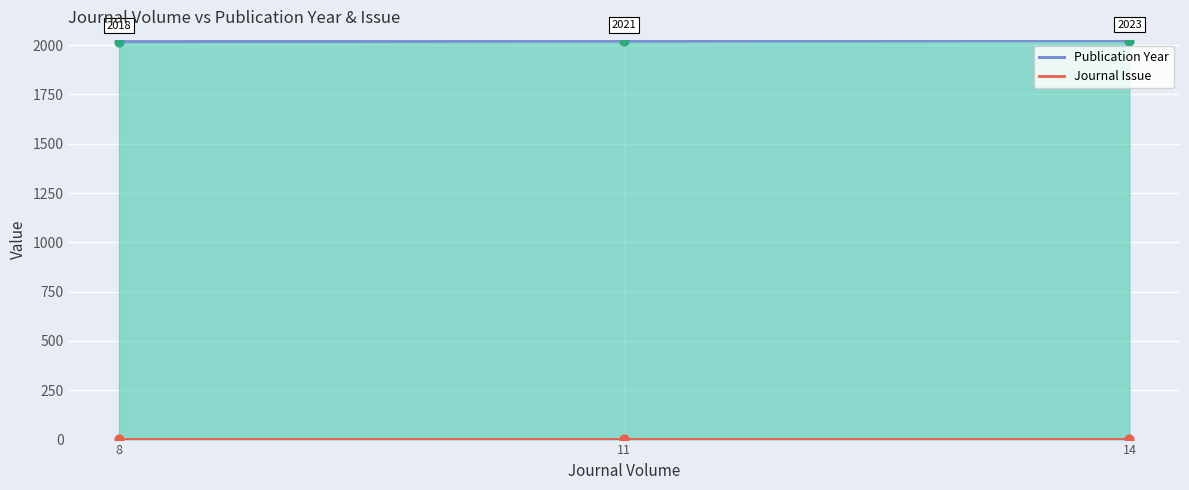

What are all the series names shown in the legend?

Publication Year, Journal Issue